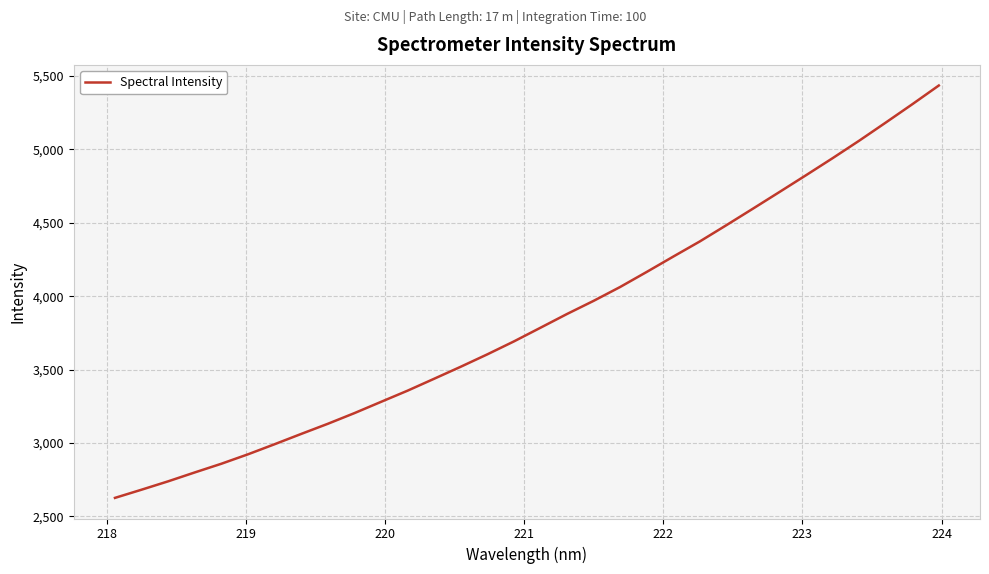

What is the minimum value shown in the chart?

2626.2